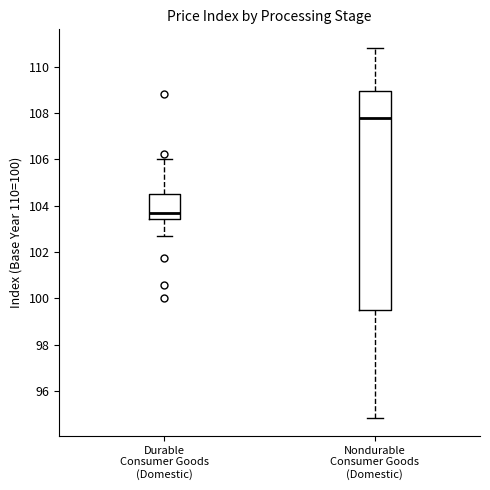

Reading left to right, transcribe this box plot: for each box, give where its median line is, the range the box spans, and where its two whiskers end, as read against the y-axis. The values are not printed on the chart, so give them approximately, as read against the axis.

Durable Consumer Goods (Domestic): median 103.6, box 103.4 to 104.4, whiskers 102.6 to 106.0
Nondurable Consumer Goods (Domestic): median 107.8, box 99.6 to 109.0, whiskers 94.8 to 110.8